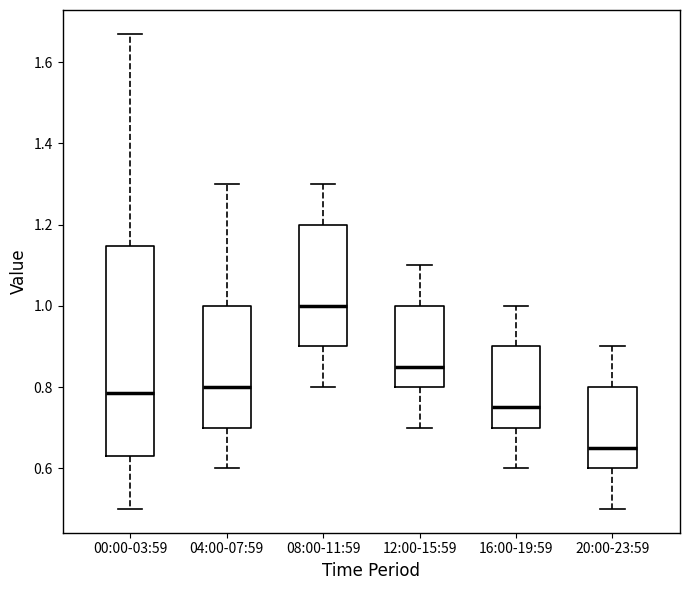

Which box's median line is the highest?

08:00-11:59